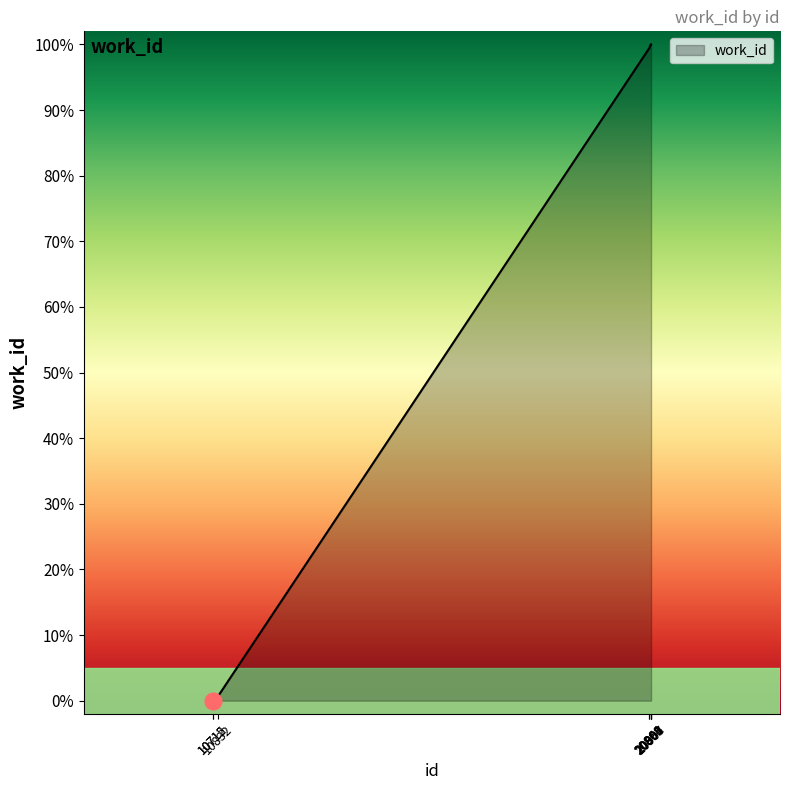

What is the change in value from 10832 to 20907?

+99.3